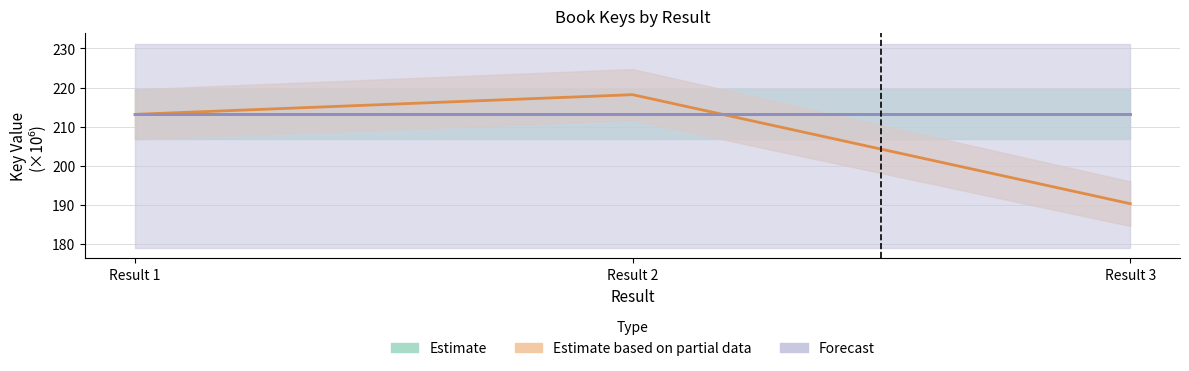

Rank the series at Result 3 from highest to lowest value.

Estimate, Forecast, Estimate based on partial data